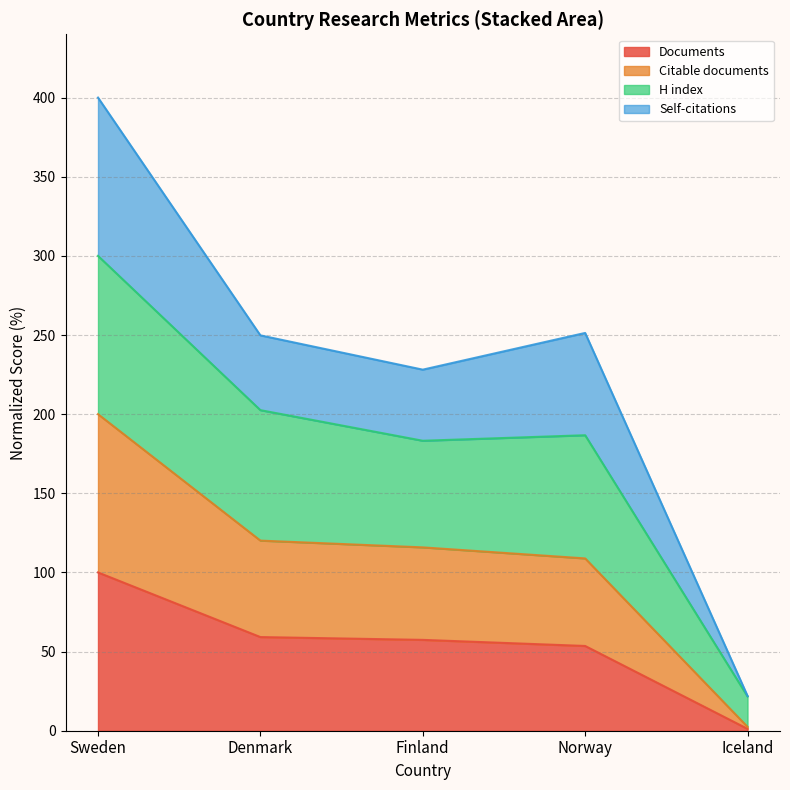

Does the chart have visible grid lines?

Yes